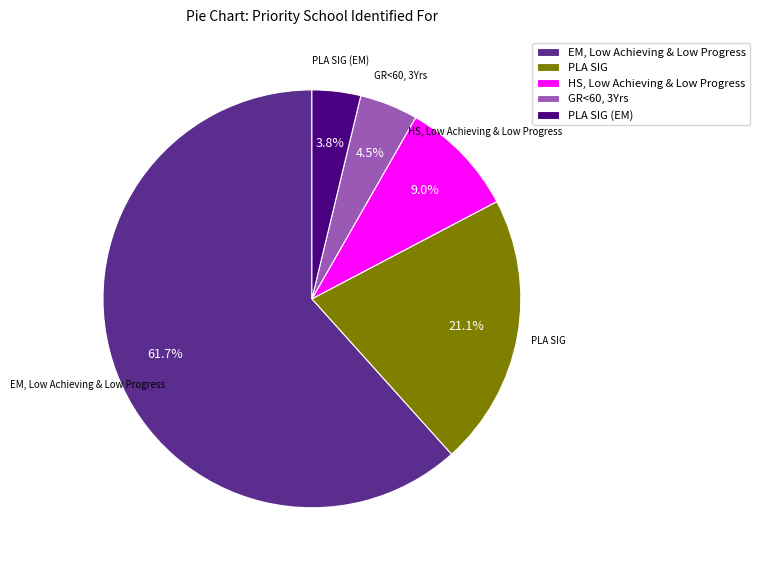

What is the total percentage of EM, Low Achieving & Low Progress and PLA SIG?

82.7%